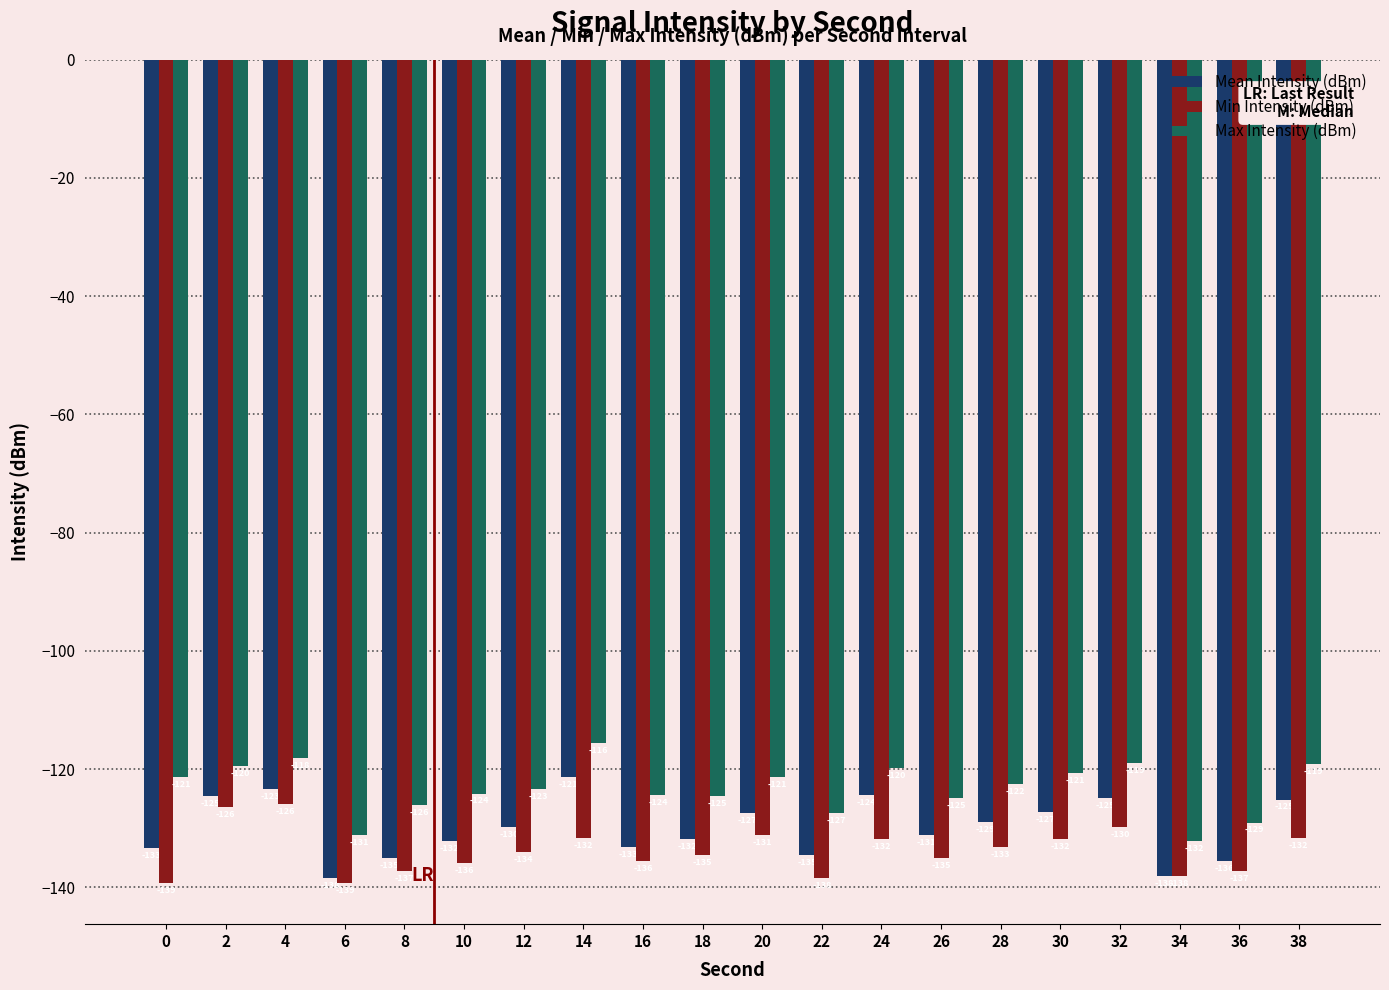

How many values in the Mean Intensity (dBm) series are below -129?

11